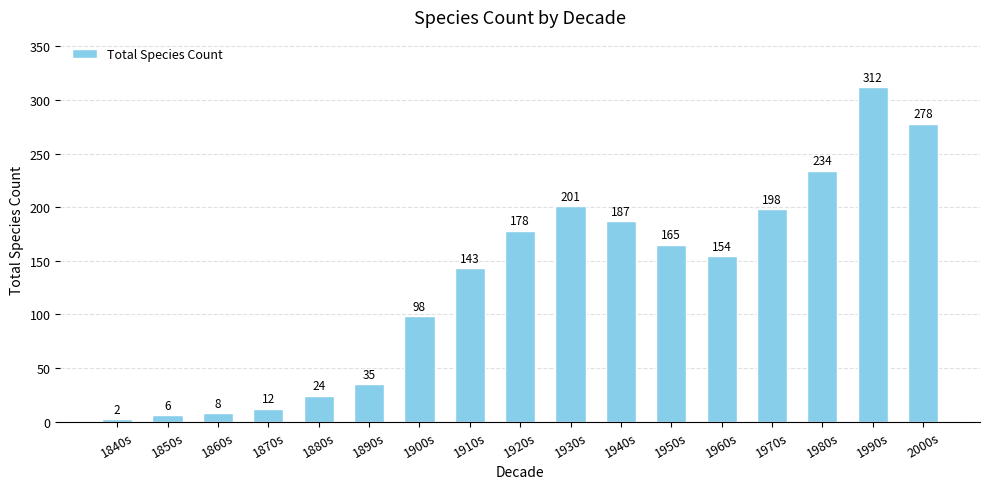

Which label corresponds to the largest value in the chart?

1990s